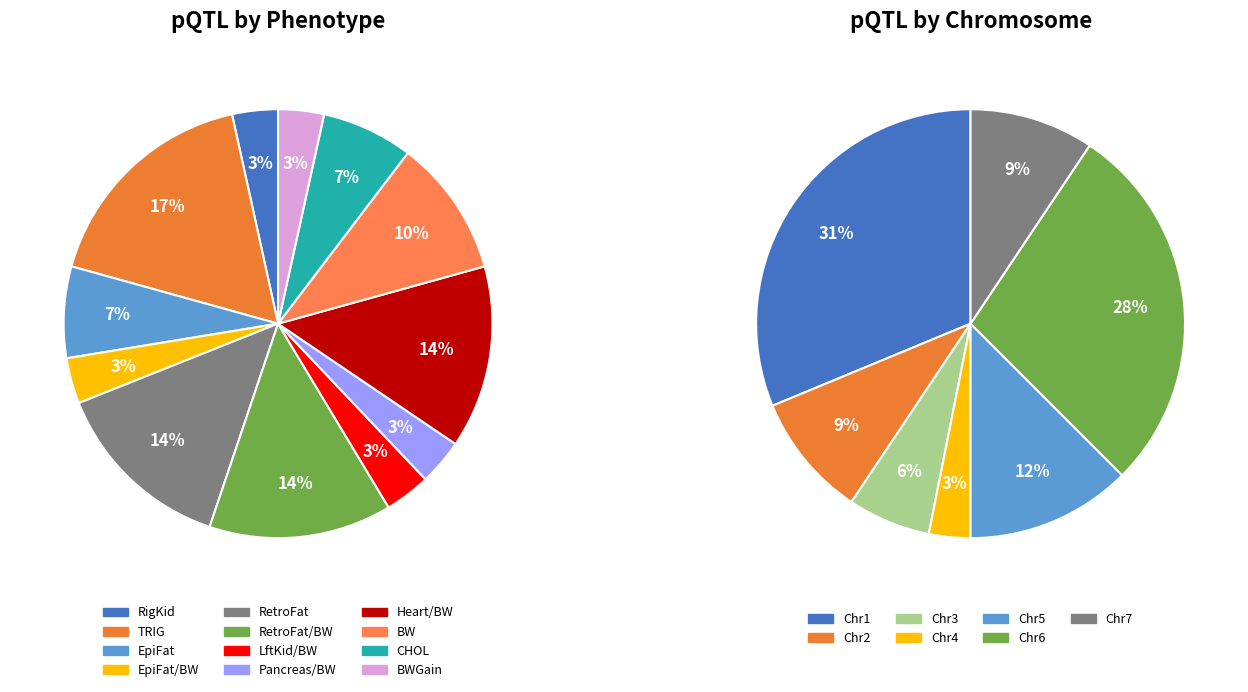

Does 26 represent more than half of the total?

No